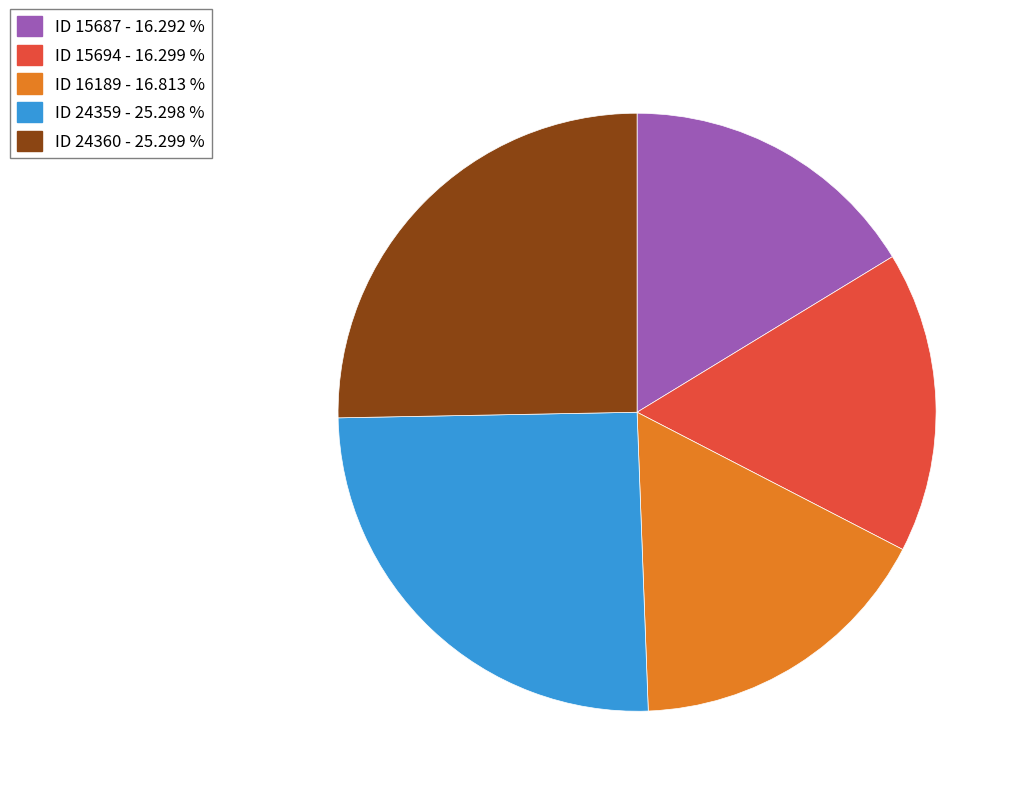

Which has a higher value, ID 15687 or ID 24360?

ID 24360